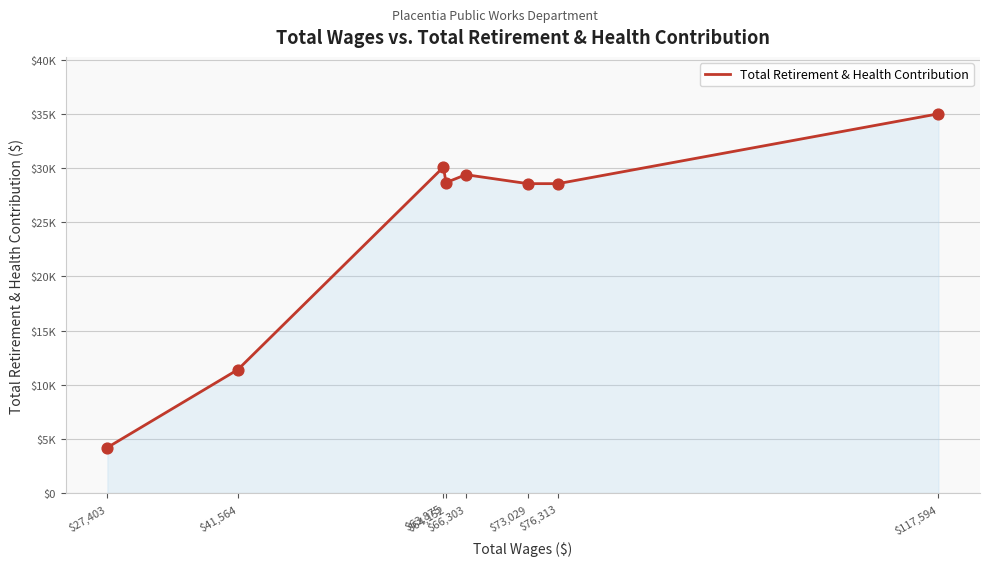

What is the ratio of the value at $63,875 to the value at $66,303?

1.0